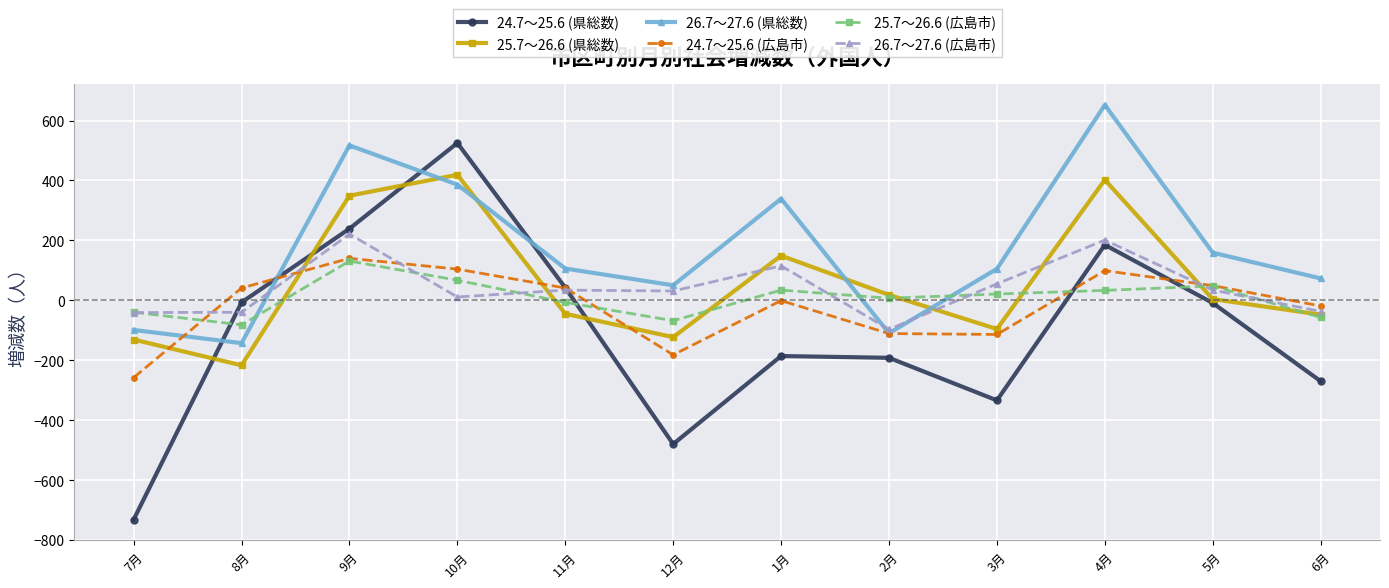

Which series has the widest spread of values?

24.7～25.6 (県総数)